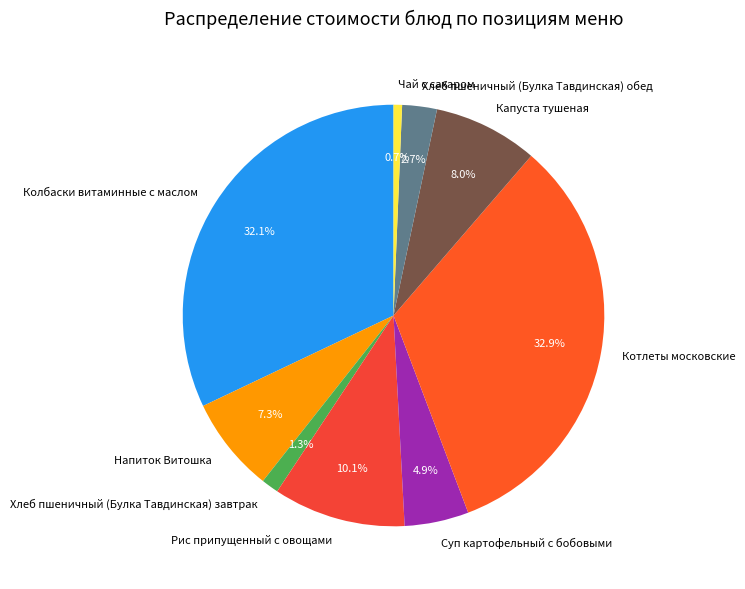

What is the total percentage of Суп картофельный с бобовыми and Напиток Витошка?

12.2%